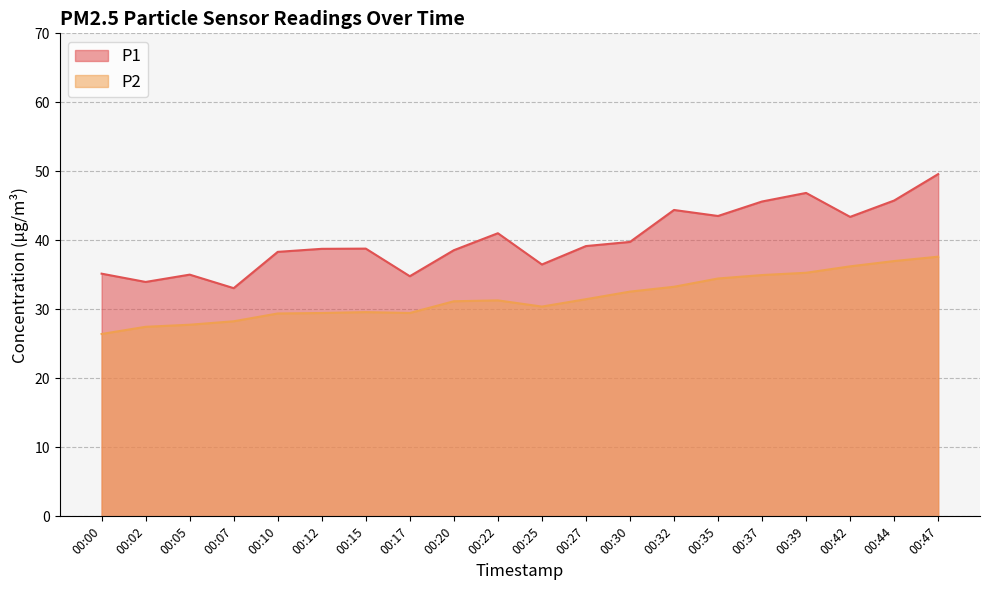

Is it true that P2 equals 49.5 at 00:12?

False